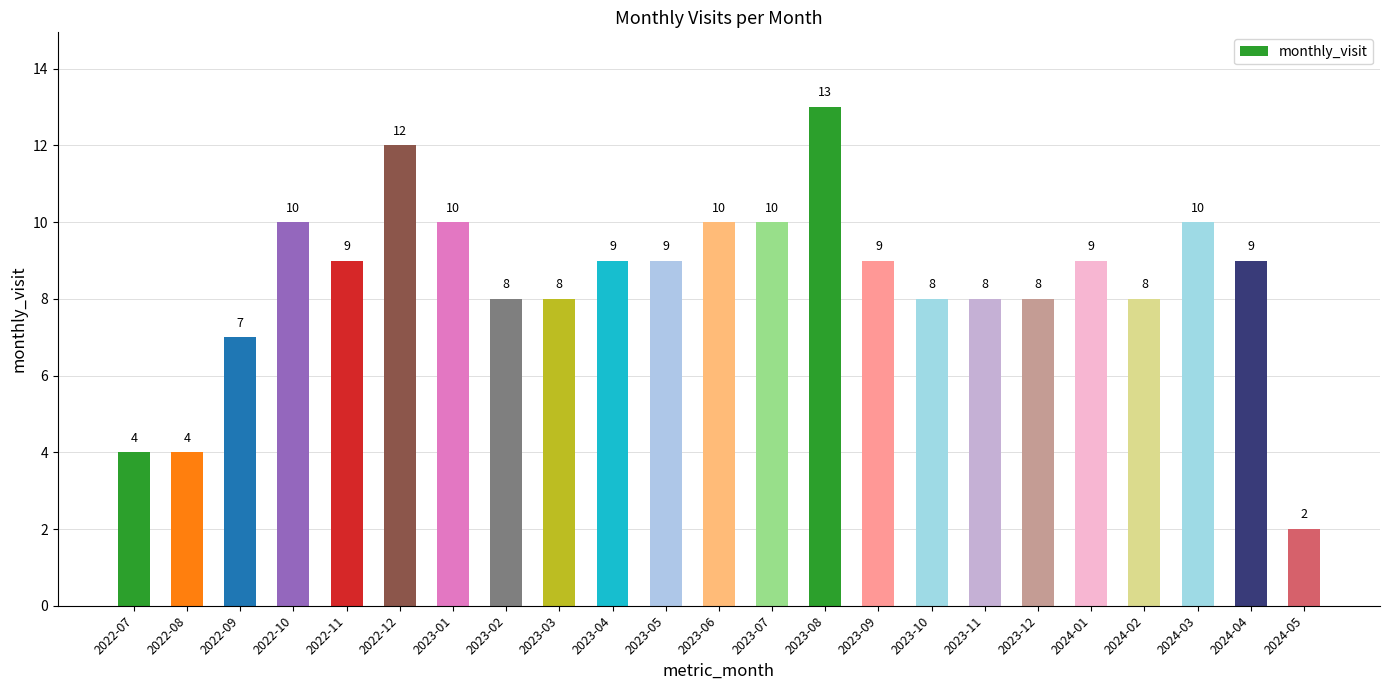

Reading left to right, transcribe all the data shown in this chart.

4	4	7	10	9	12	10	8	8	9	9	10	10	13	9	8	8	8	9	8	10	9	2